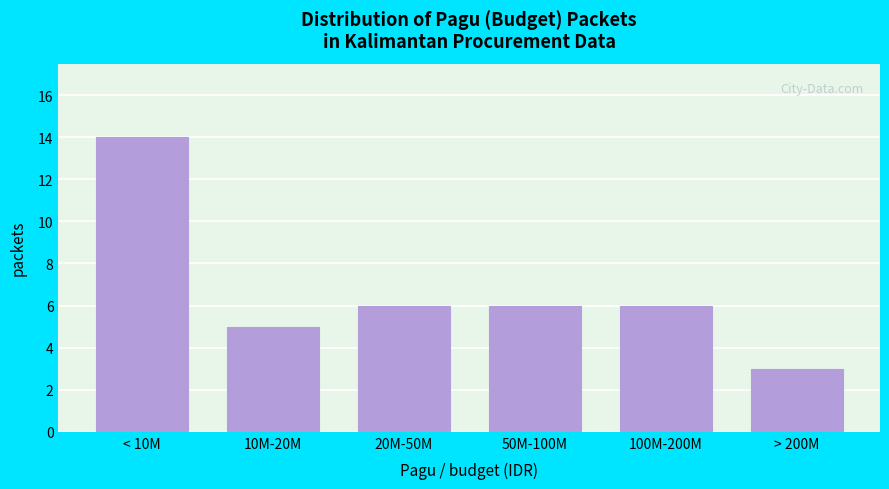

Reading left to right, extract all data points from this chart.

< 10M=14	10M-20M=5	20M-50M=6	50M-100M=6	100M-200M=6	> 200M=3